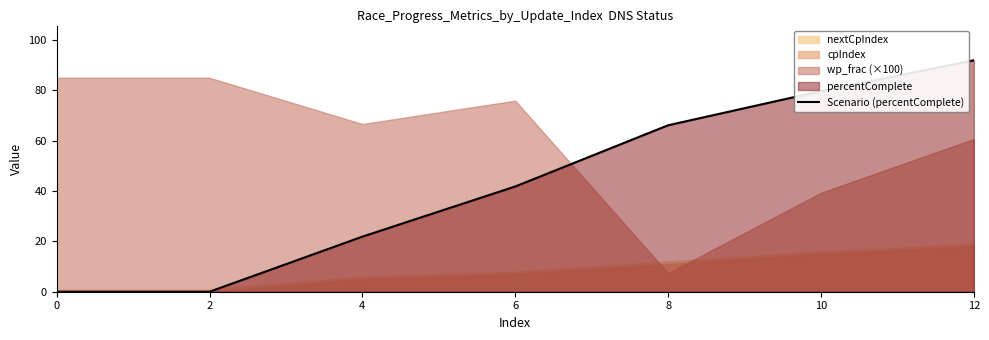

How many lines are shown in the chart?

1